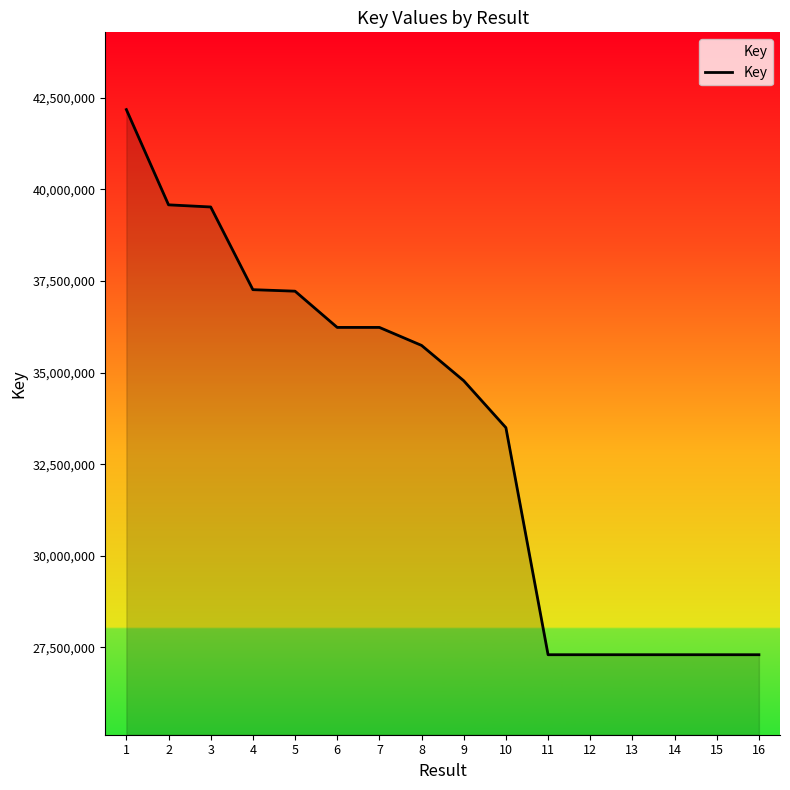

Which has a higher value, 8 or 12?

8